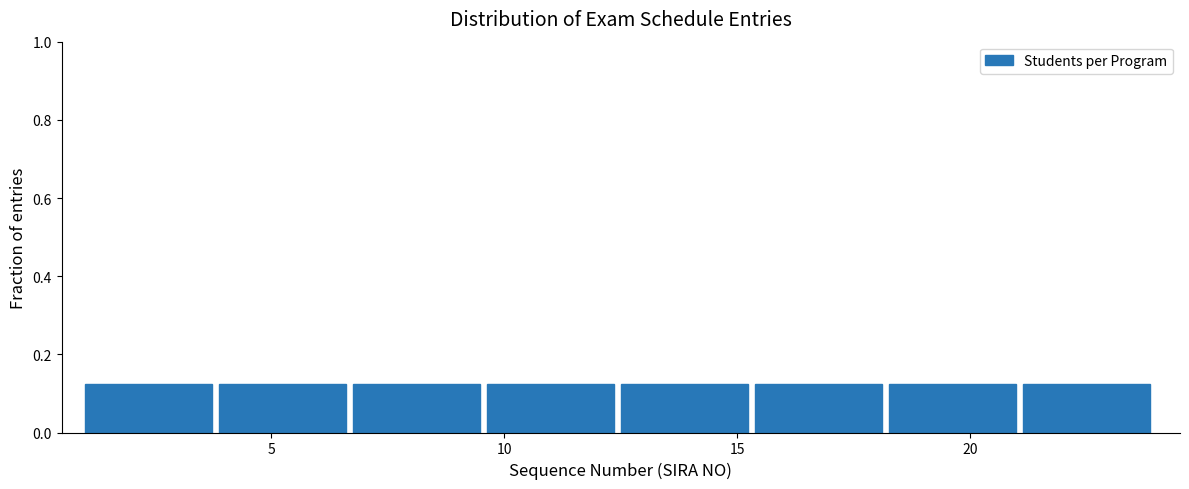

Reading left to right, transcribe this chart: for each bar, give the range it covers on the x-axis and its height. Neither the bar edges nor the heights are printed on the chart, so give them approximately, as read against the axes.

1.0 to 4.0: 0.12
4.0 to 7.0: 0.12
7.0 to 9.5: 0.12
9.5 to 12.5: 0.12
12.5 to 15.5: 0.12
15.5 to 18.5: 0.12
18.5 to 21.0: 0.12
21.0 to 24.0: 0.12